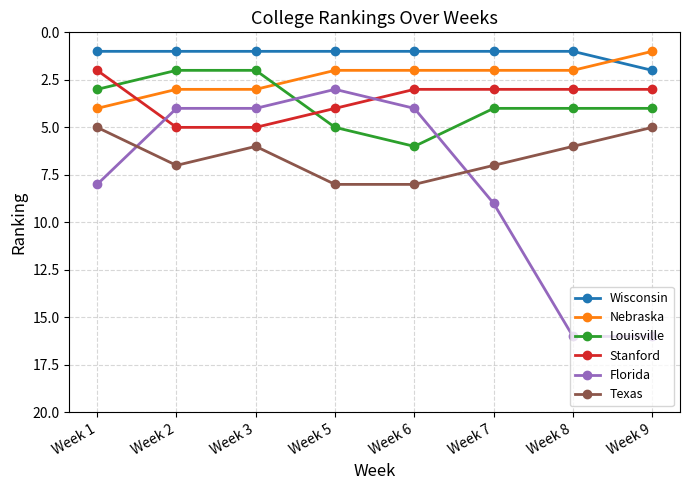

Which series has the largest total across all categories?

Florida